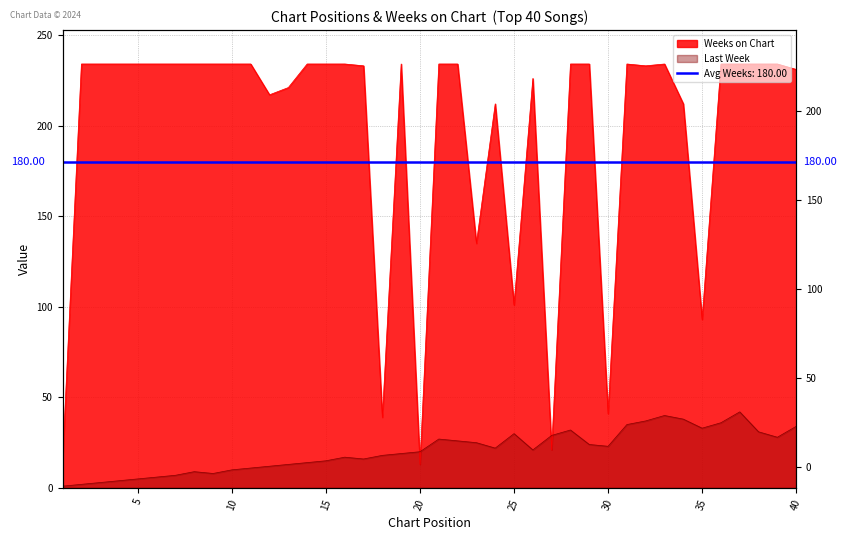

How many series are shown in this chart?

2